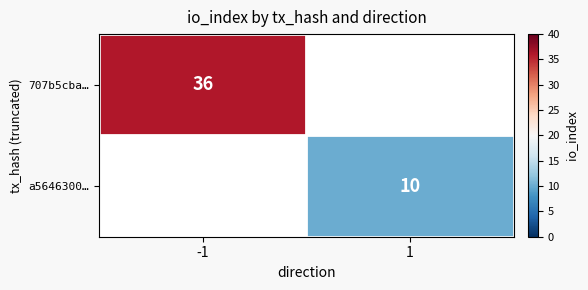

The a5646300… series shows 10 at 1. True or false?

True